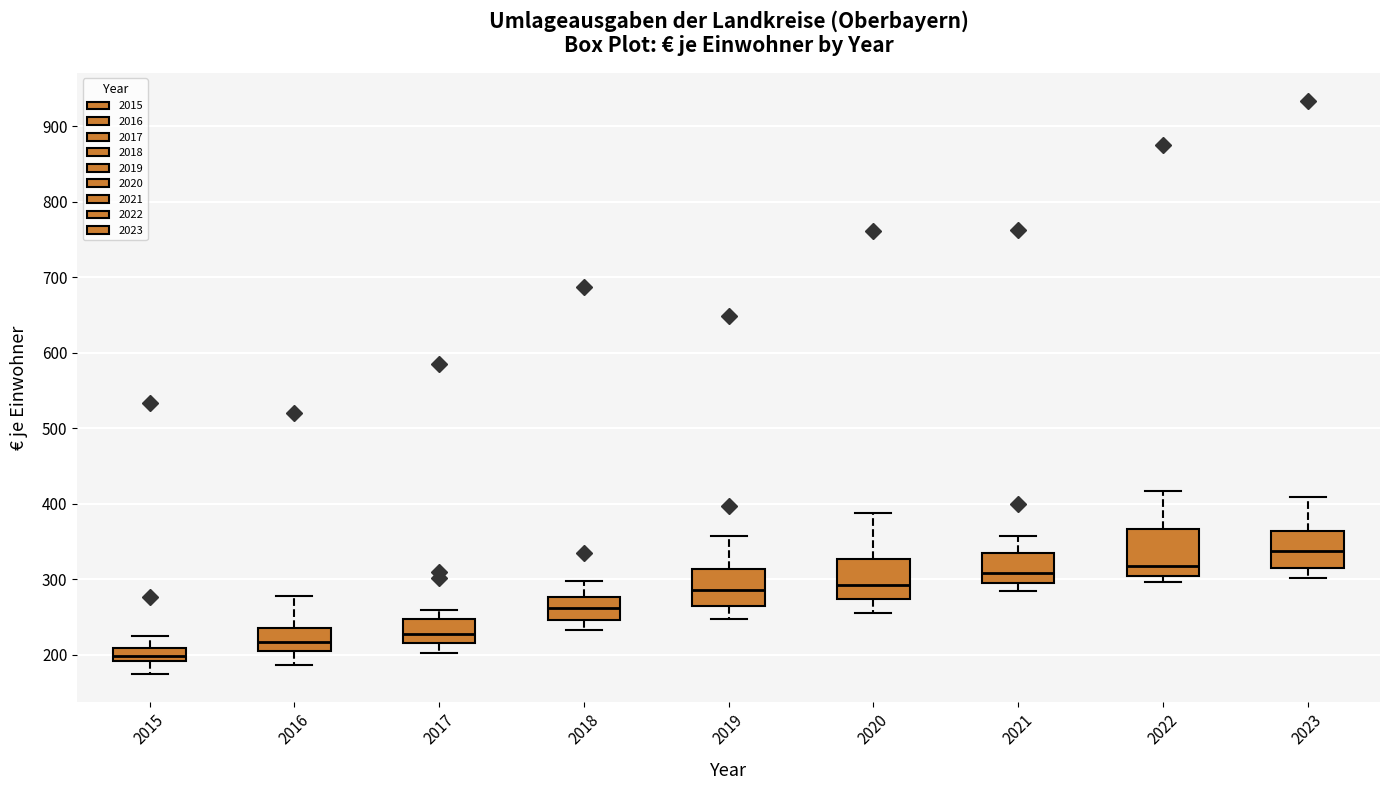

Reading left to right, read every box against the y-axis: the position of its median line, the range the box covers, and the ends of its whiskers. The values are not printed on the chart, so give them approximately, as read against the axis.

2015: median 200, box 190 to 210, whiskers 180 to 230
2016: median 220, box 210 to 240, whiskers 190 to 280
2017: median 230, box 220 to 250, whiskers 200 to 260
2018: median 260, box 250 to 280, whiskers 230 to 300
2019: median 290, box 270 to 310, whiskers 250 to 360
2020: median 290, box 270 to 330, whiskers 260 to 390
2021: median 310, box 300 to 340, whiskers 280 to 360
2022: median 320, box 300 to 370, whiskers 300 (just below the box's lower edge) to 420
2023: median 340, box 320 to 360, whiskers 300 to 410